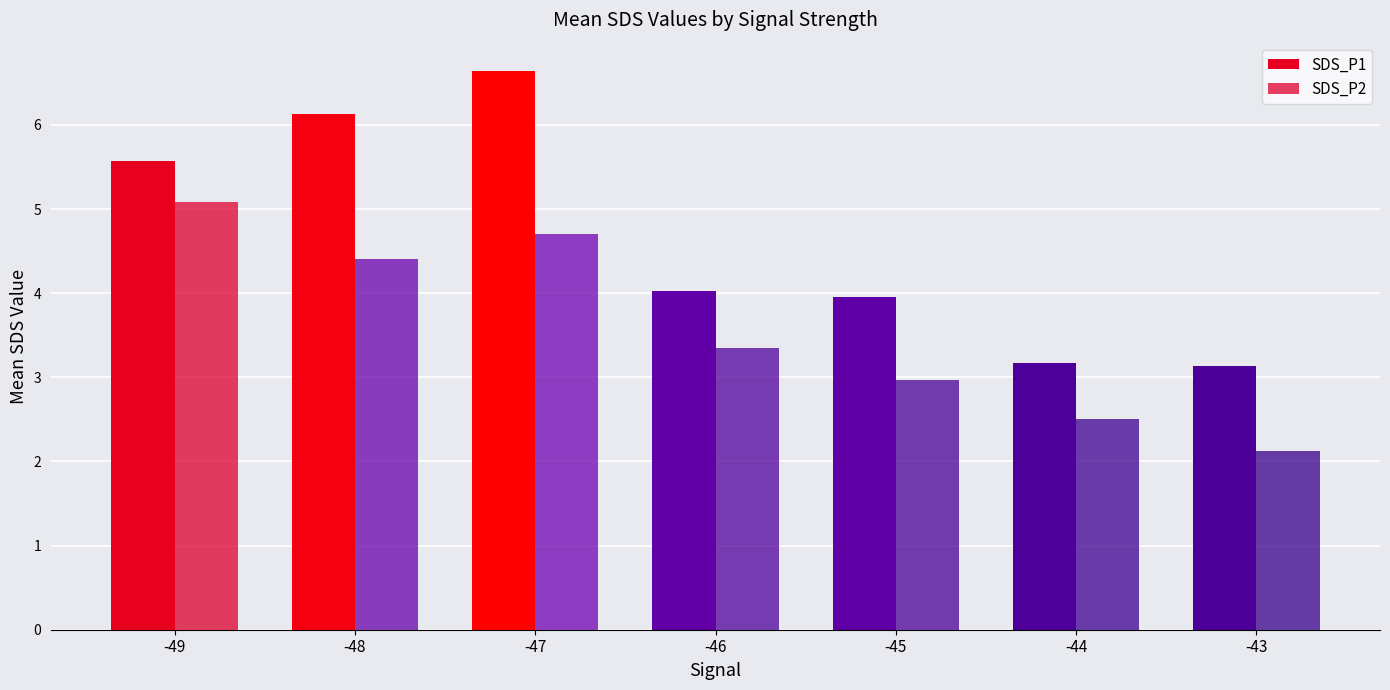

What is the value of the SDS_P1 bar at the 2nd from the left?

6.1